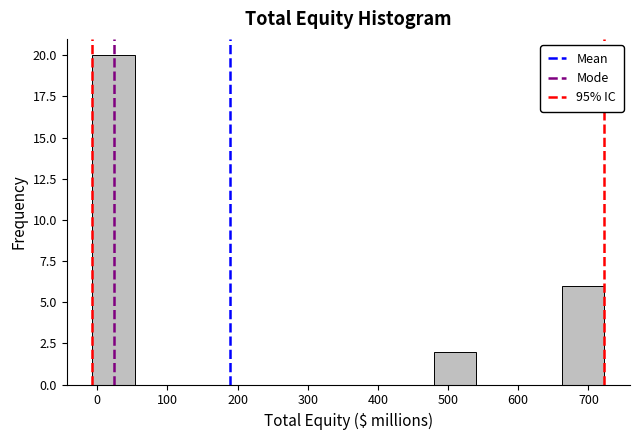

Reading left to right, list every bar in this chart as the range it spans on the x-axis followed by its height. Neither the bar edges nor the heights are printed on the chart, so give them approximately, as read against the axes.

-10 to 50: 20
50 to 110: 0
110 to 180: 0
180 to 240: 0
240 to 300: 0
300 to 360: 0
360 to 420: 0
420 to 480: 0
480 to 540: 2
540 to 600: 0
600 to 660: 0
660 to 720: 6